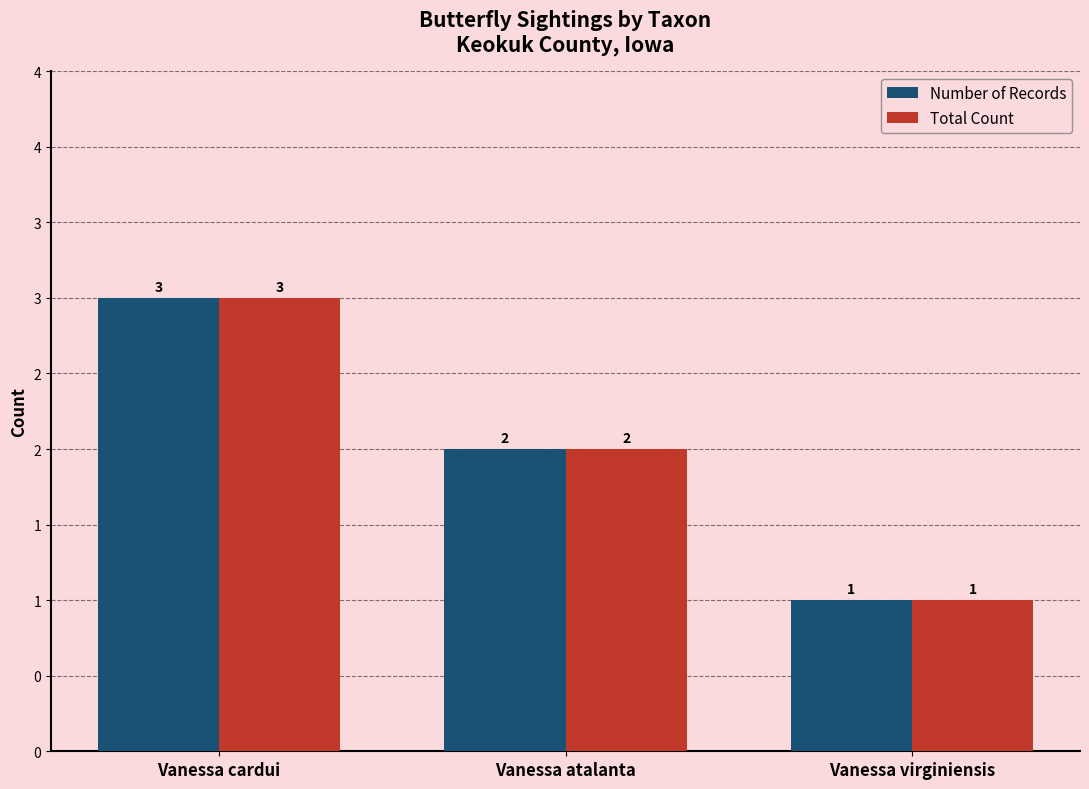

What is the sum of the Number of Records values at Vanessa atalanta and Vanessa cardui?

5